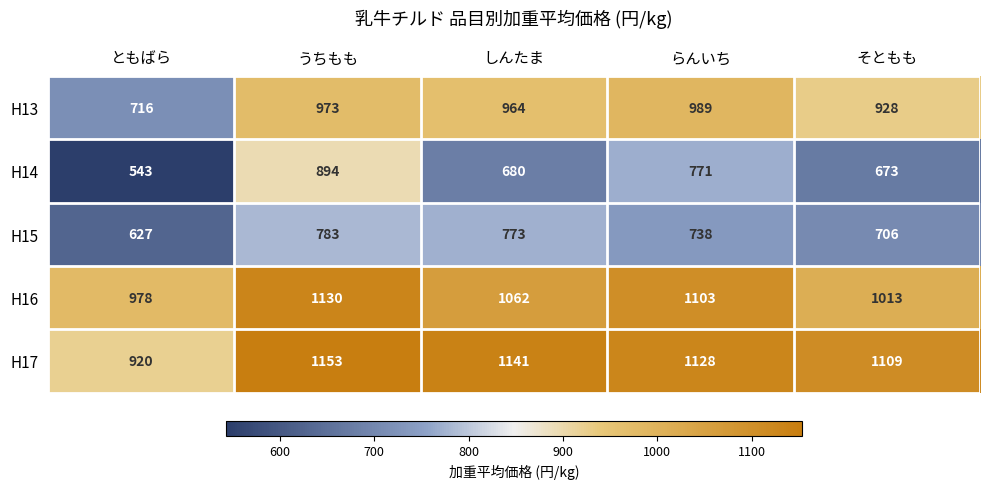

What is the approximate value of H13 at ともばら, to the nearest 50?

700